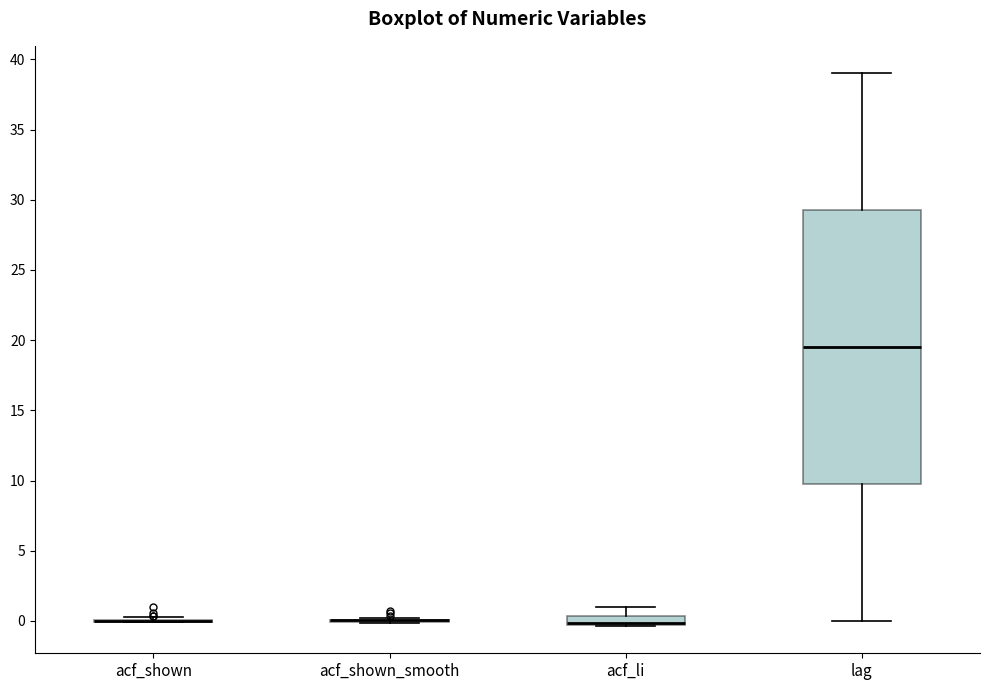

Comparing the boxes themselves (not the whiskers), which one is the tallest?

lag